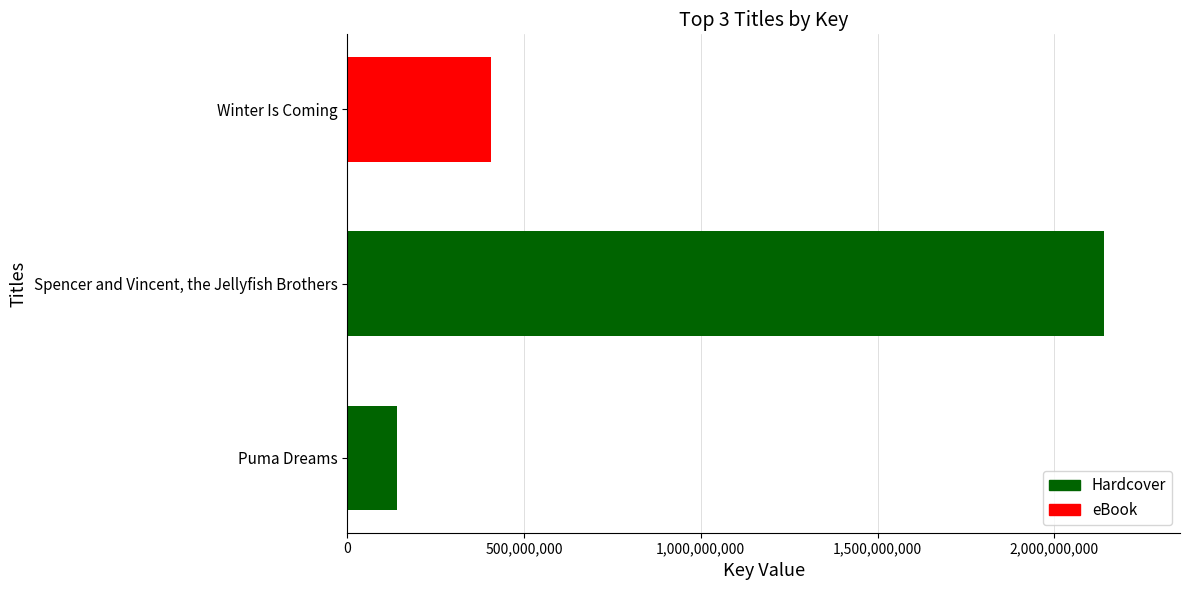

Rank the categories by value from lowest to highest.

Puma Dreams, Winter Is Coming, Spencer and Vincent, the Jellyfish Brothers